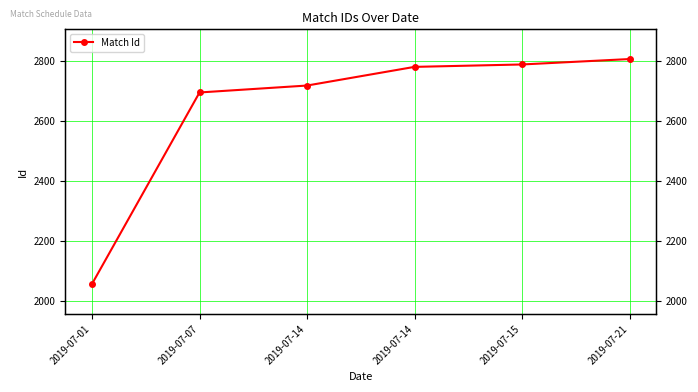

Is this an area chart (filled region under the line)?

No